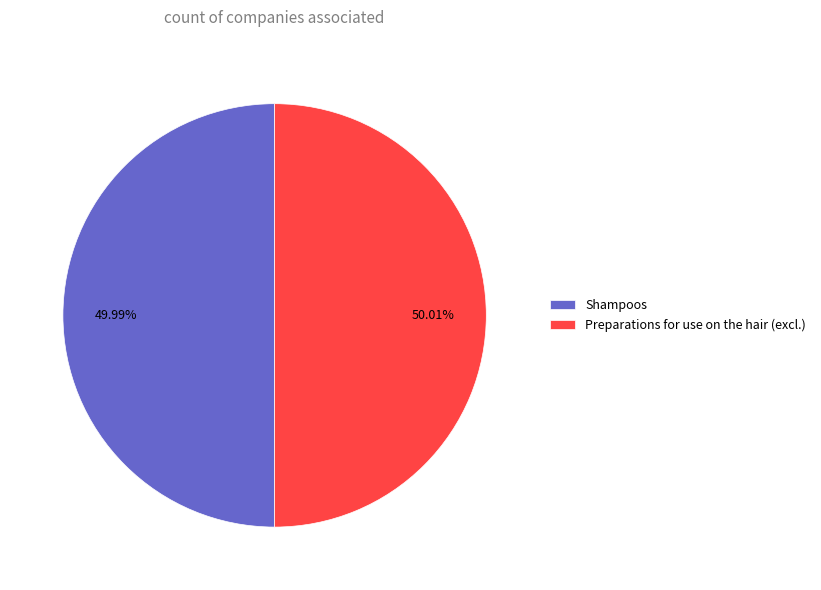

Is there any slice that represents more than half of the pie?

Yes